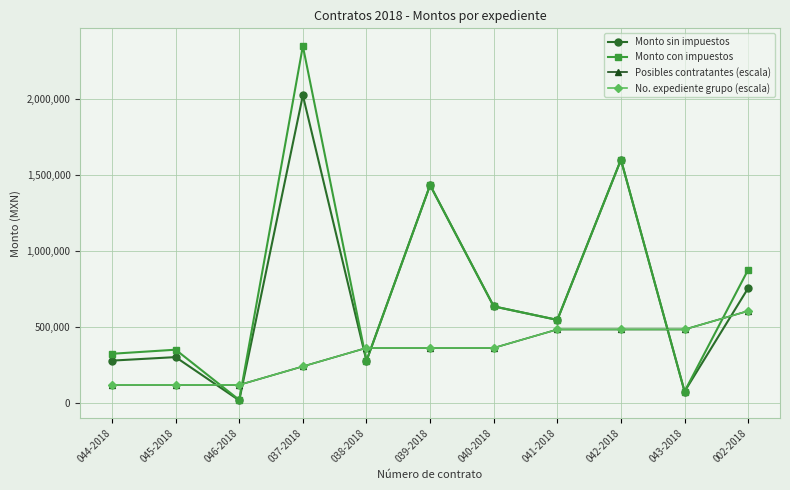

Which series has the largest total across all categories?

Monto con impuestos